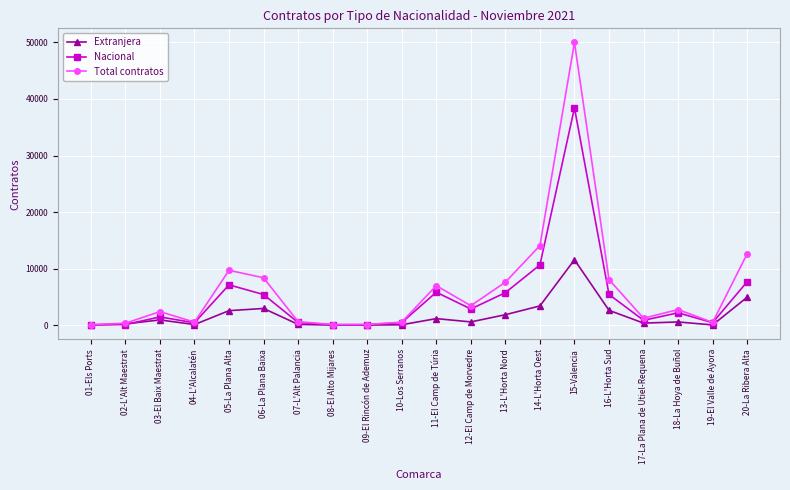

At how many categories does at least one series exceed 38348?

1